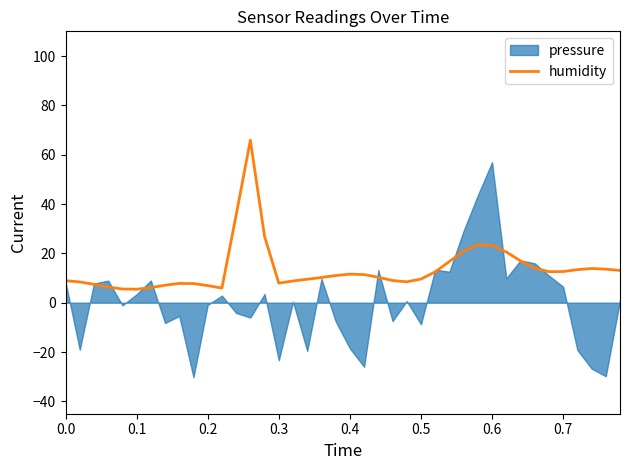

What is the highest value of the humidity series?

65.9